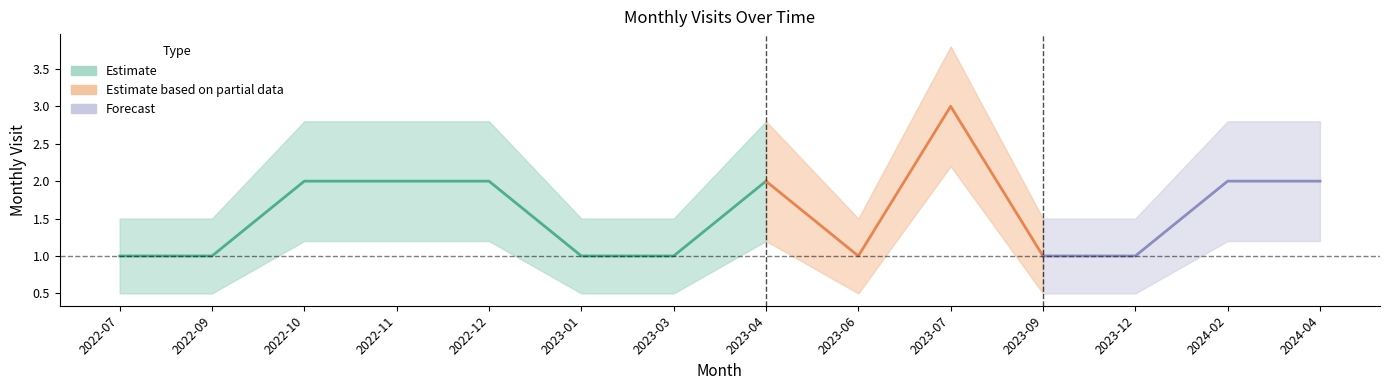

True or false: there are more than 1 points higher than both neighbors.

True